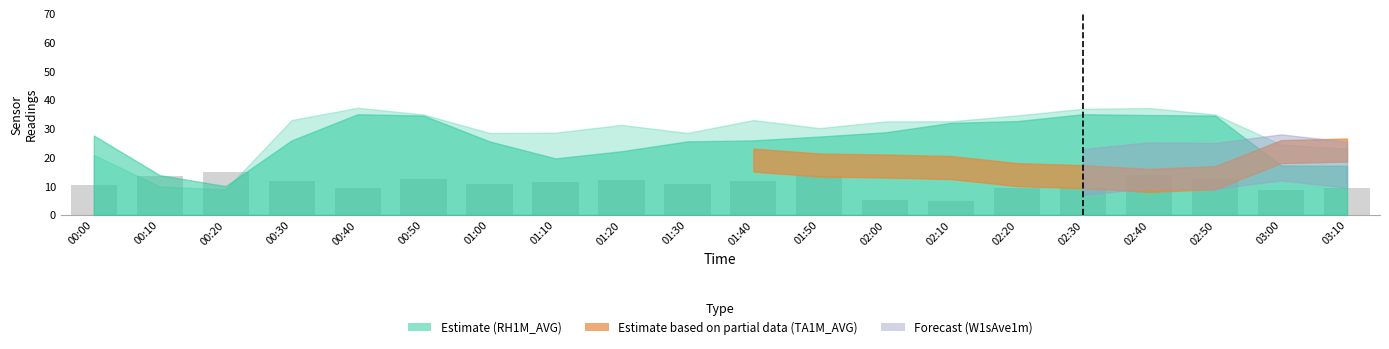

How many bars are there in total?

20